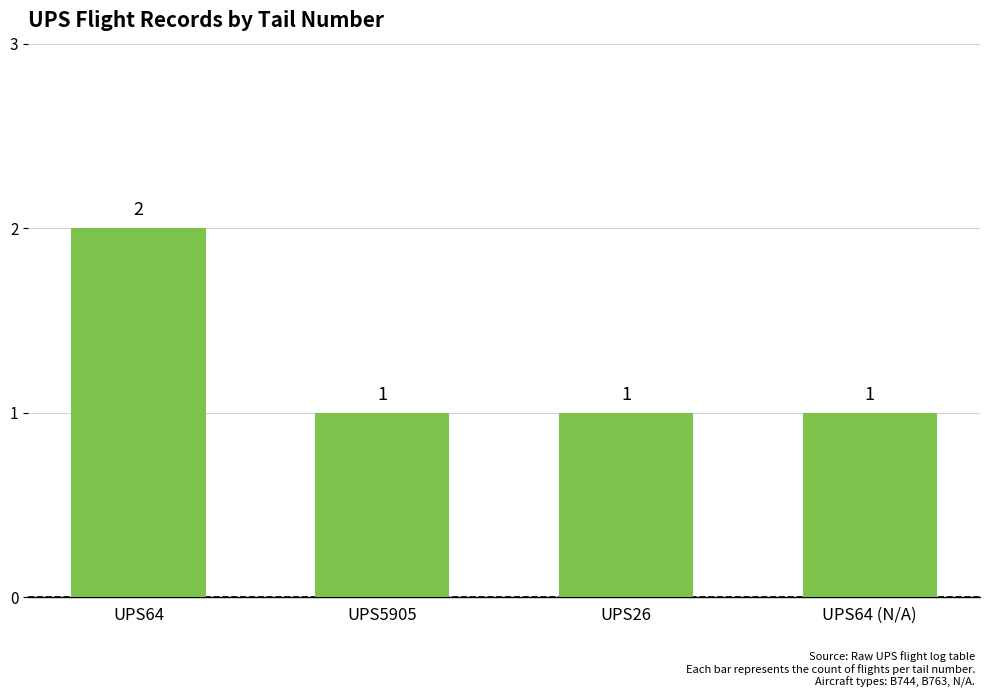

Approximately how many times larger is the value at UPS64 (N/A) compared to UPS26?

1.0